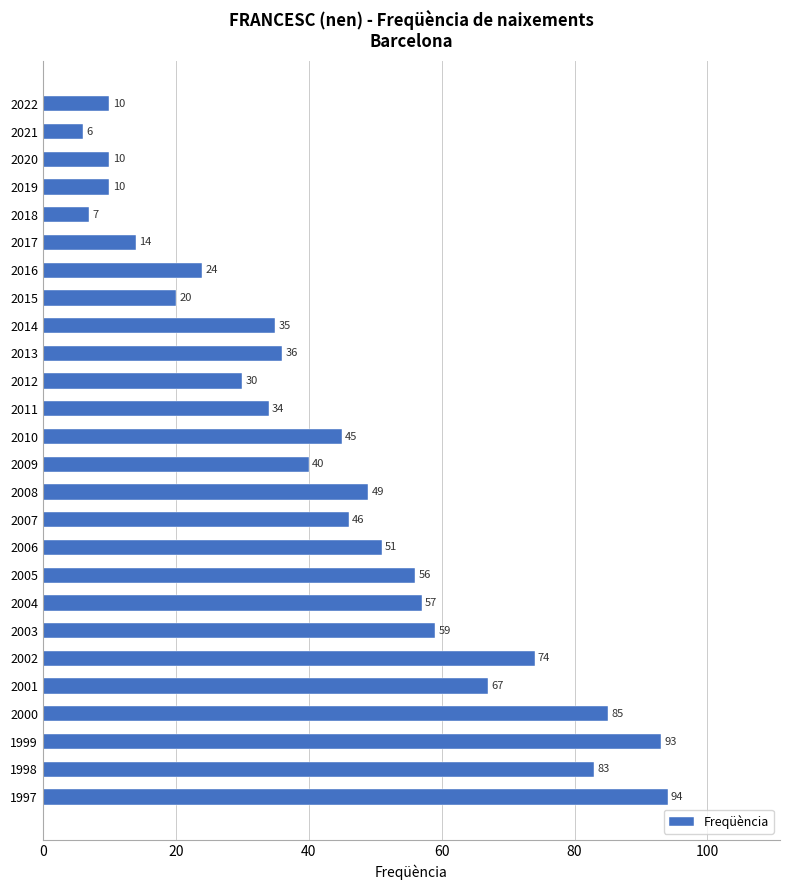

What is the sum of the values at 2019 and 2004?

67